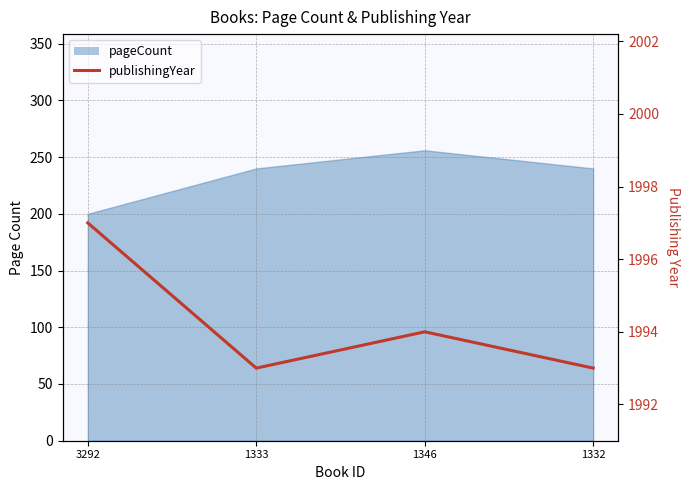

True or false: the data has more than 0 interior local peaks.

True